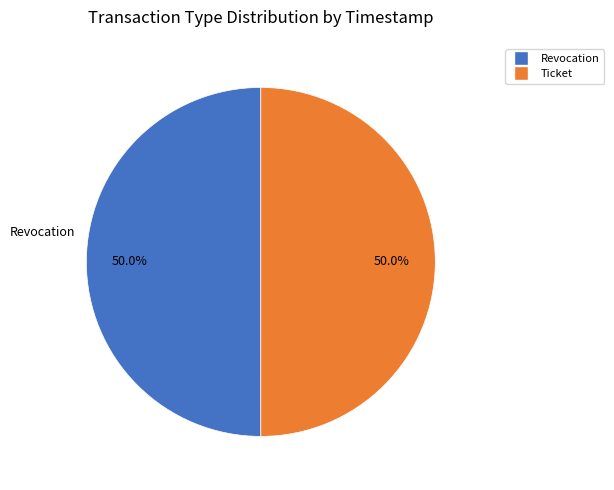

What percentage is the Revocation slice, to the nearest percent?

50%